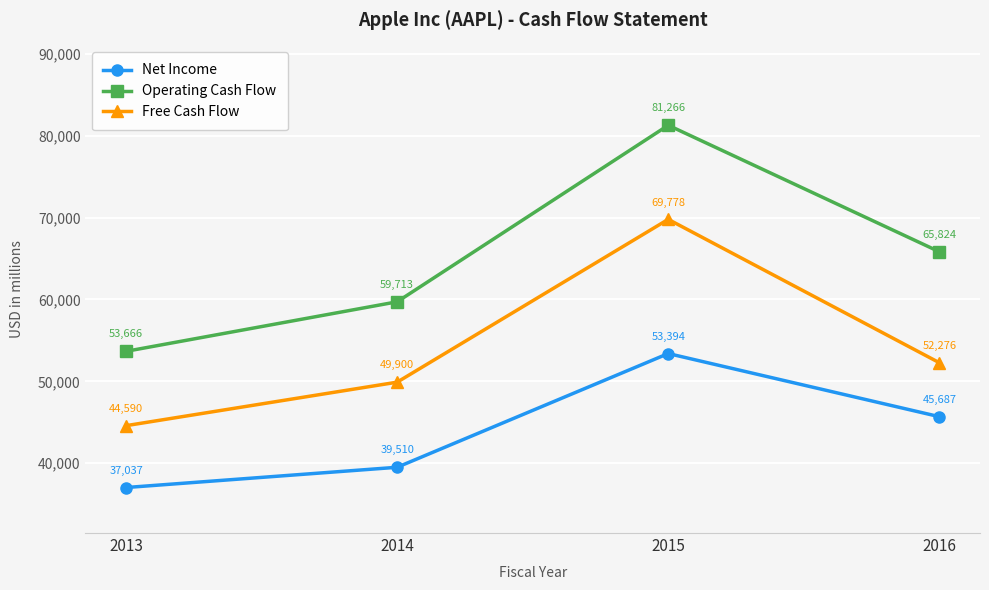

The Net Income series shows 12091 at 2016. True or false?

False